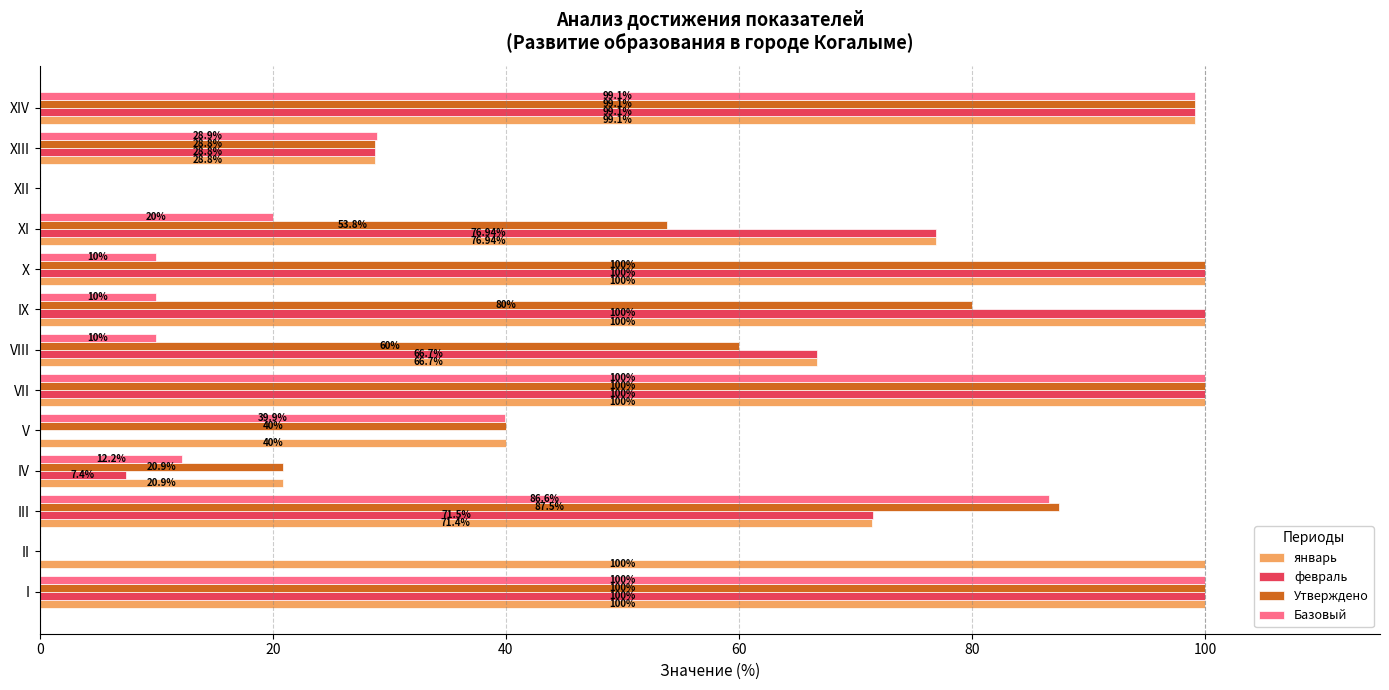

How many data points in январь are above 76?

7